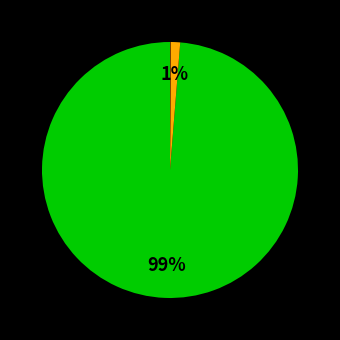

Which category has the biggest portion of the pie?

USUARIOS DOMESTICOS